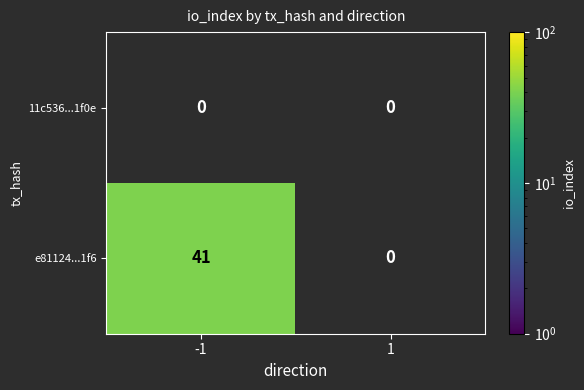

Which series changed the most between -1 and 1?

e81124...1f6